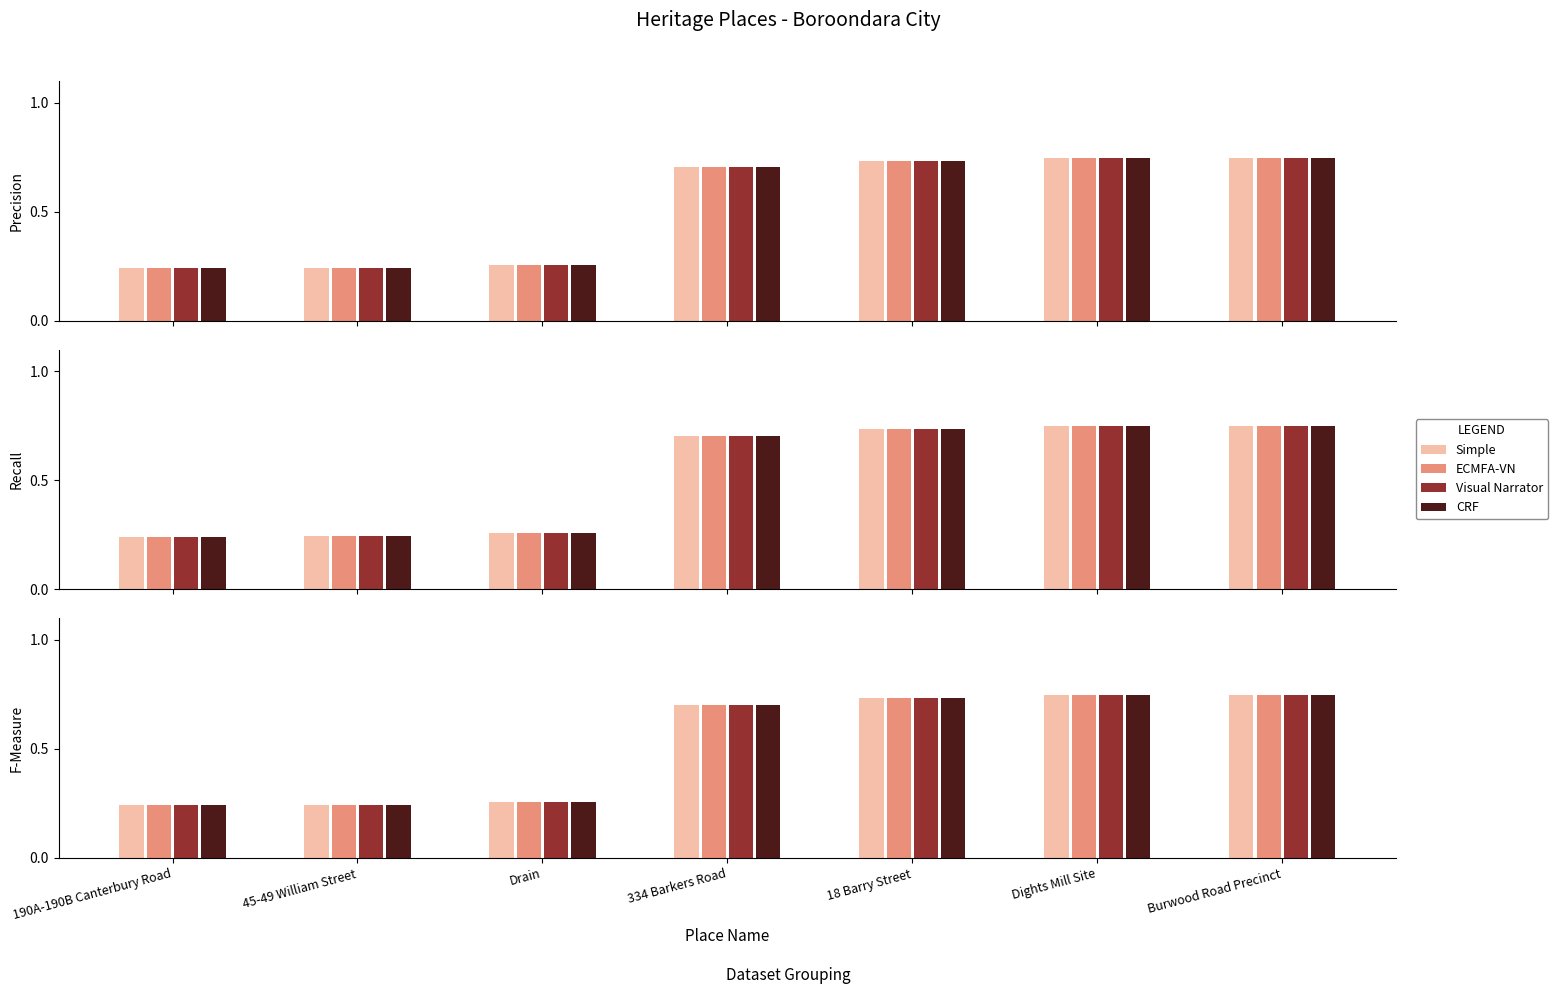

What is the highest value of the Simple series?

0.7